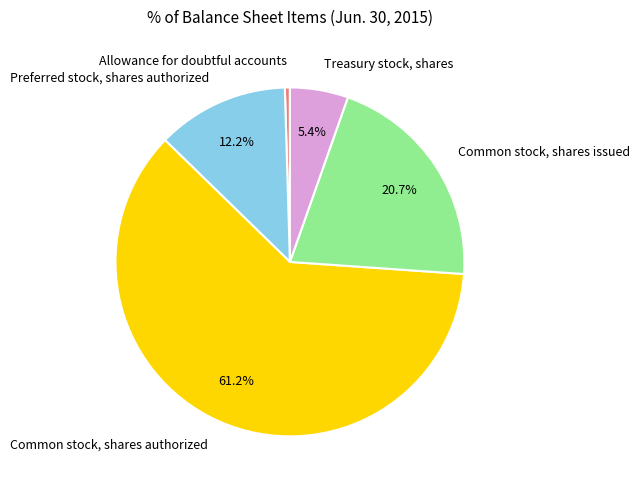

To the nearest percent, what is the difference between the largest and smallest slice percentages?

61%